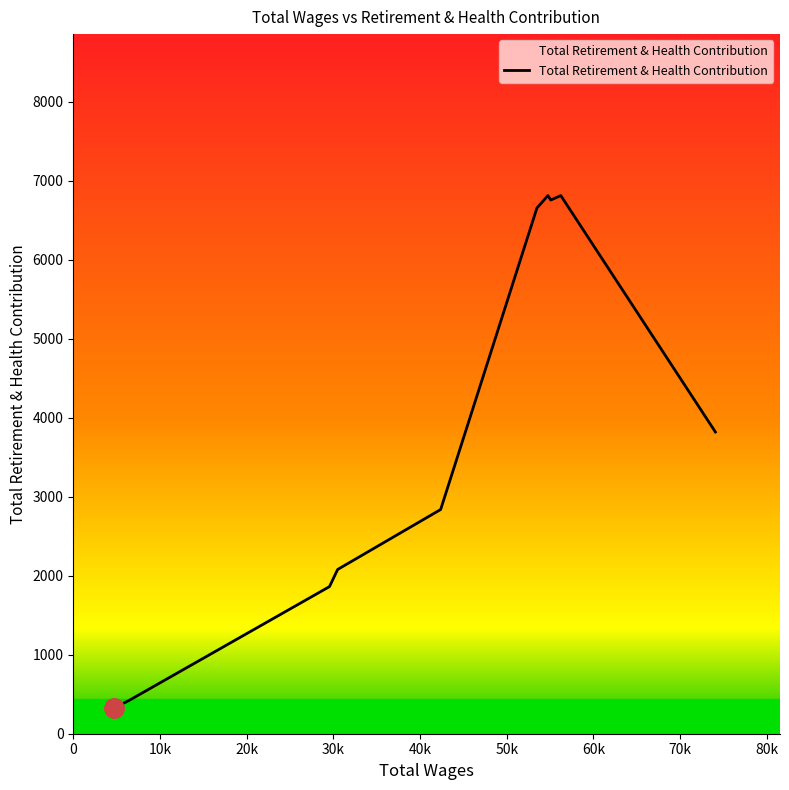

What is the maximum value shown in the chart?

6815